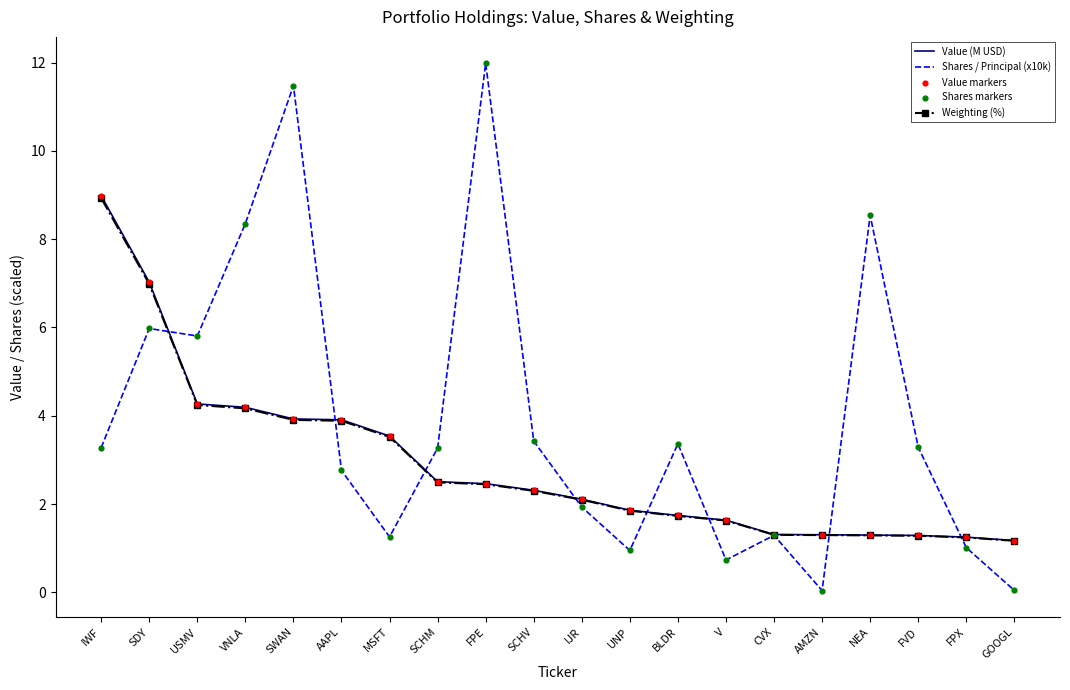

At how many categories does at least one series exceed 4?

7